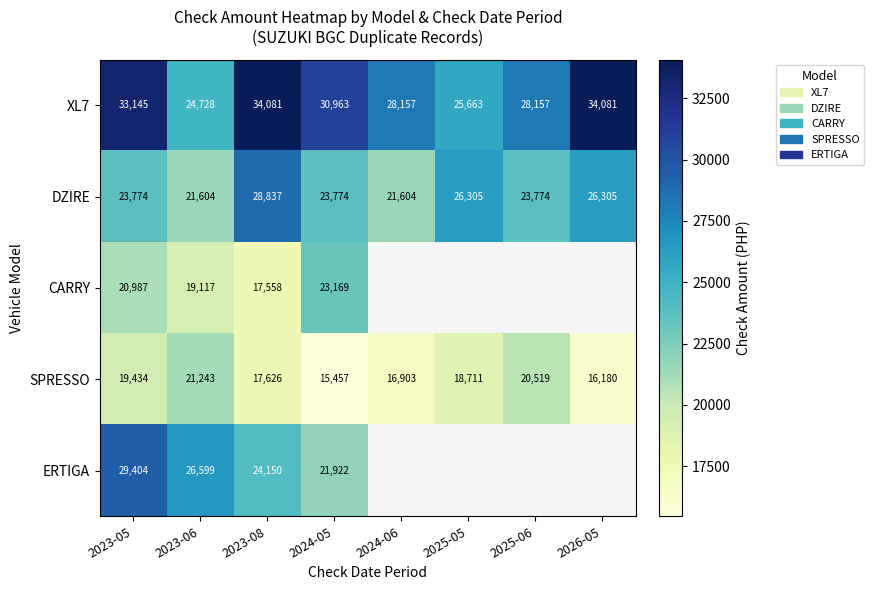

Rank the series at 2023-08 from highest to lowest value.

XL7, DZIRE, ERTIGA, SPRESSO, CARRY